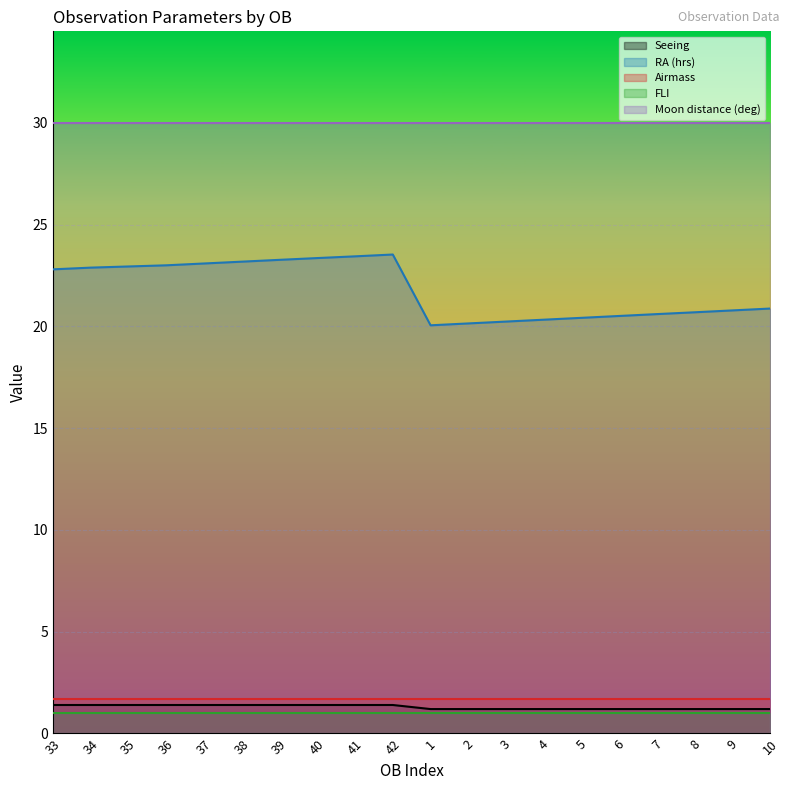

Which label corresponds to the largest value in the chart?

33